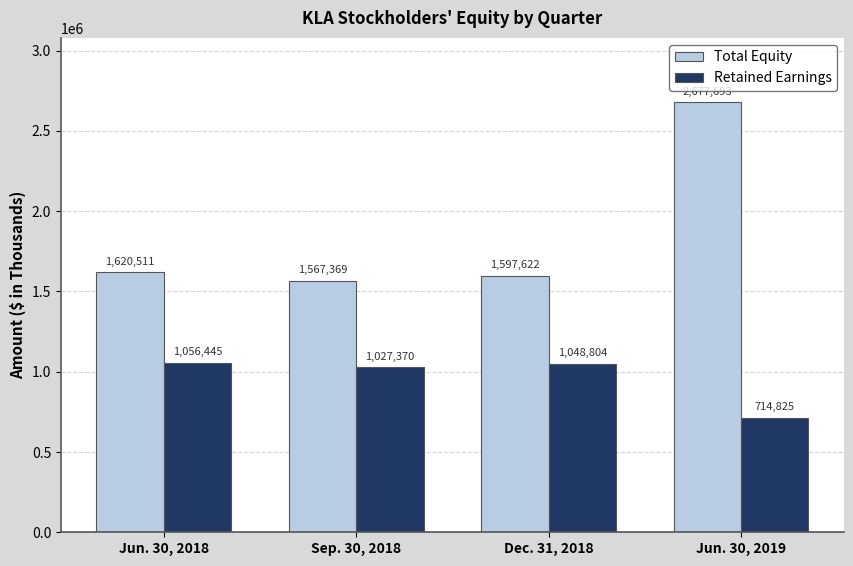

The Total Equity series shows 1728159 at Jun. 30, 2019. True or false?

False